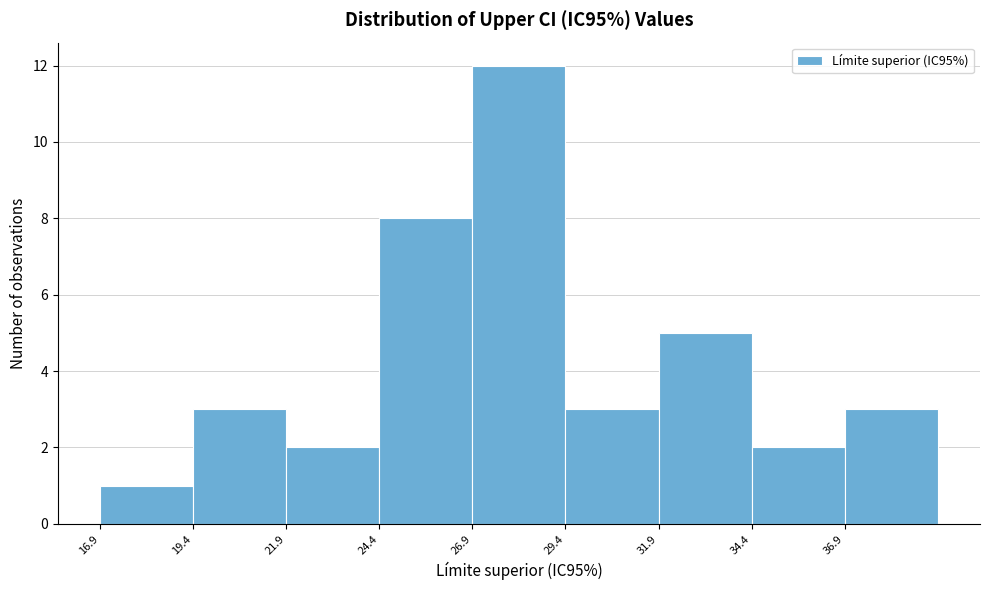

What is the height of the bar covering 22.0 to 24.5 on the x-axis? Neither the bar edges nor the heights are printed on the chart, so give them approximately, as read against the axes.

2